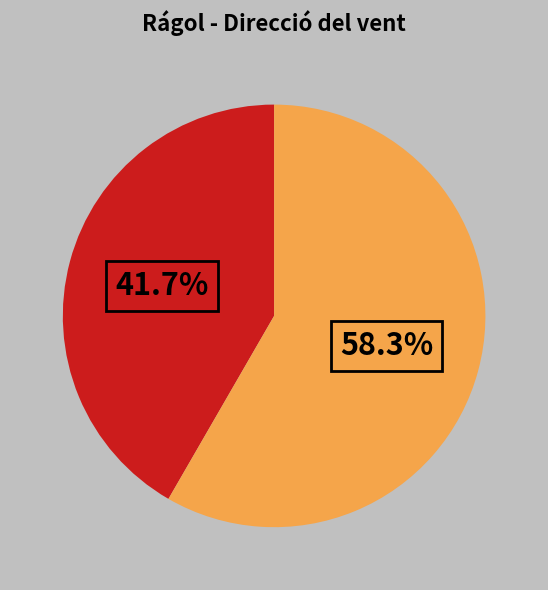

How many slices are in this pie chart?

2